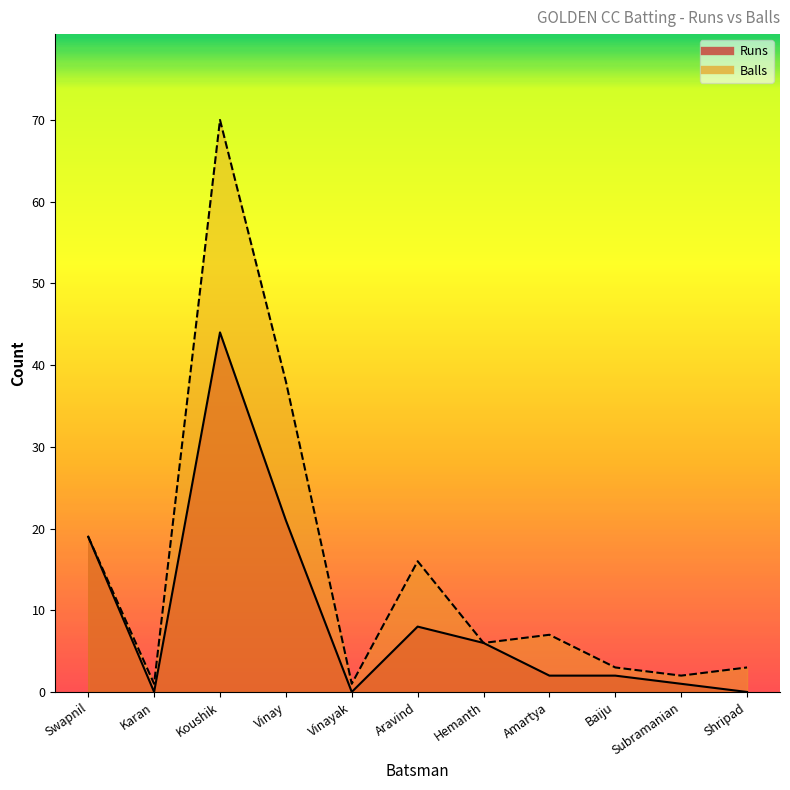

What are all the series names shown in the legend?

Runs, Balls